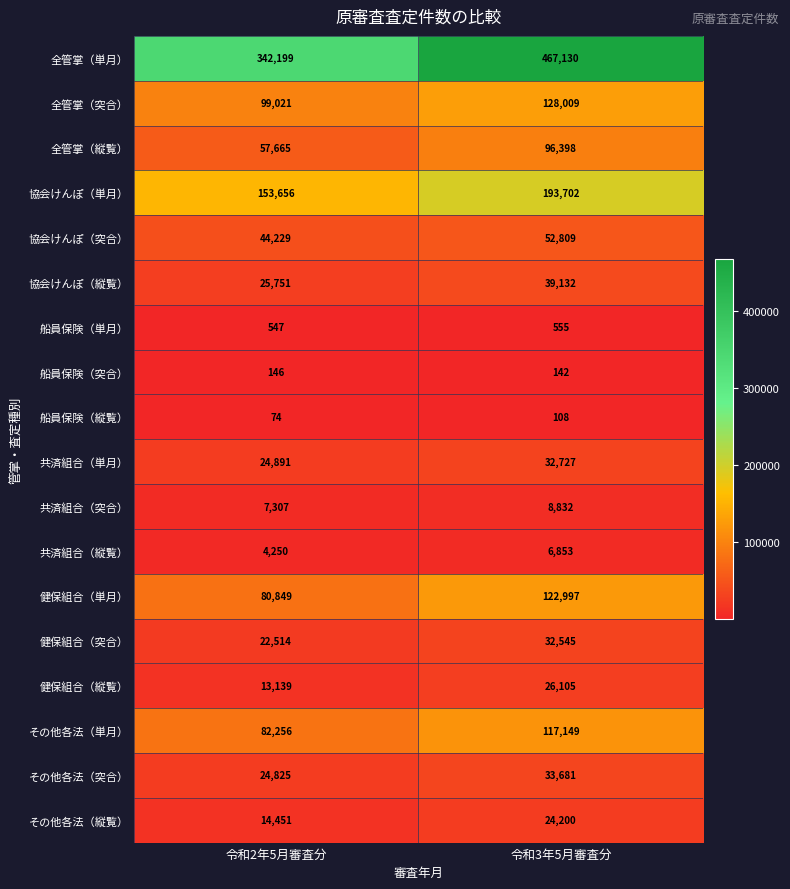

Read the 全管掌（突合） value at 令和3年5月審査分, to the nearest 10.

128010